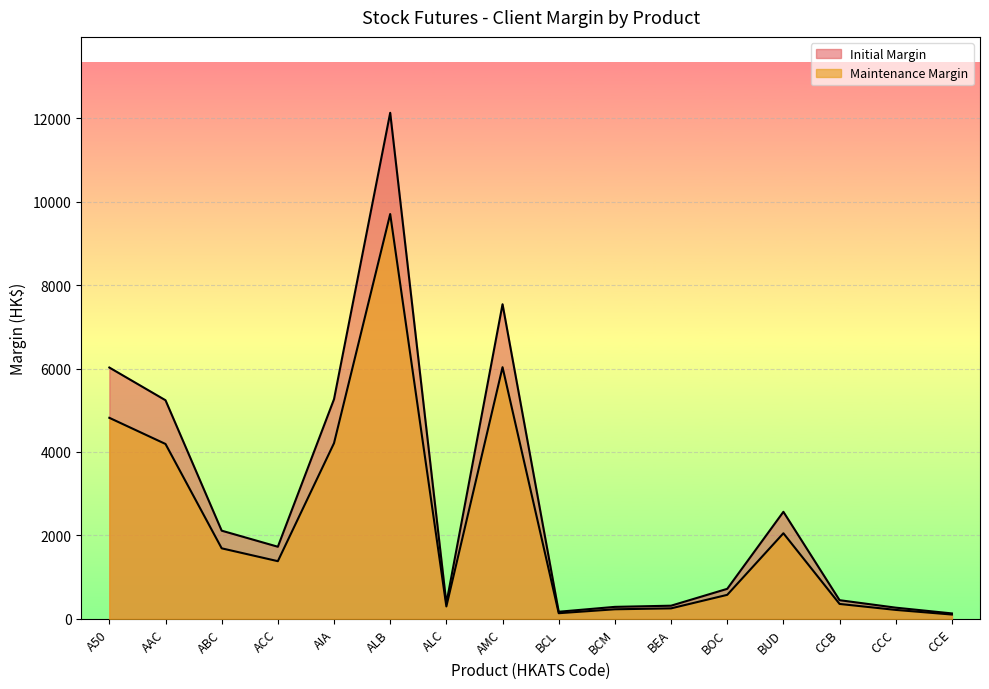

How many lines are shown in the chart?

2